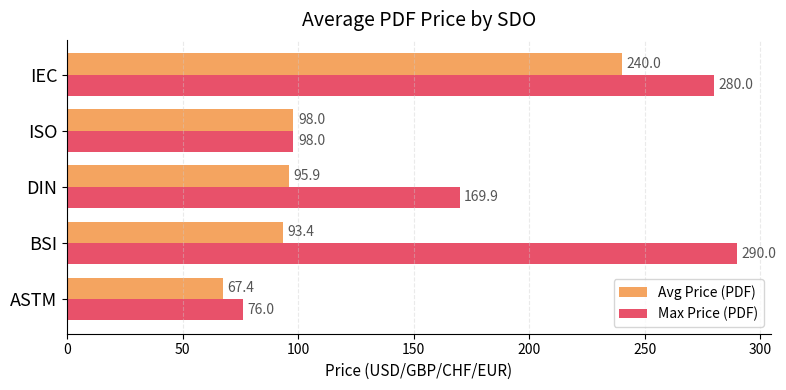

Rank the series at ASTM from highest to lowest value.

Max Price (PDF), Avg Price (PDF)